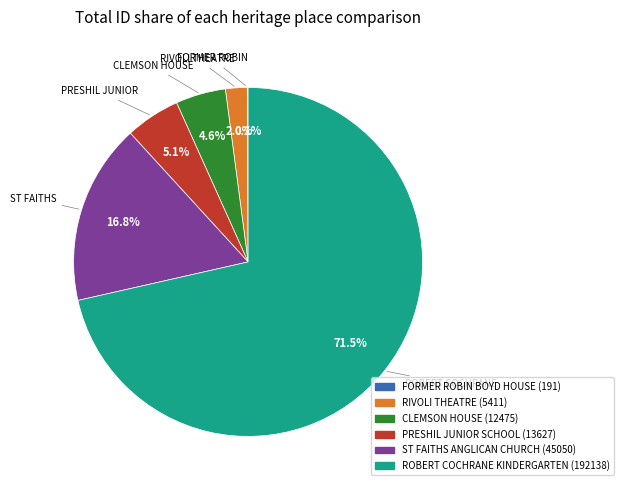

What percentage is NOT represented by PRESHIL JUNIOR SCHOOL (13627)?

94.9%